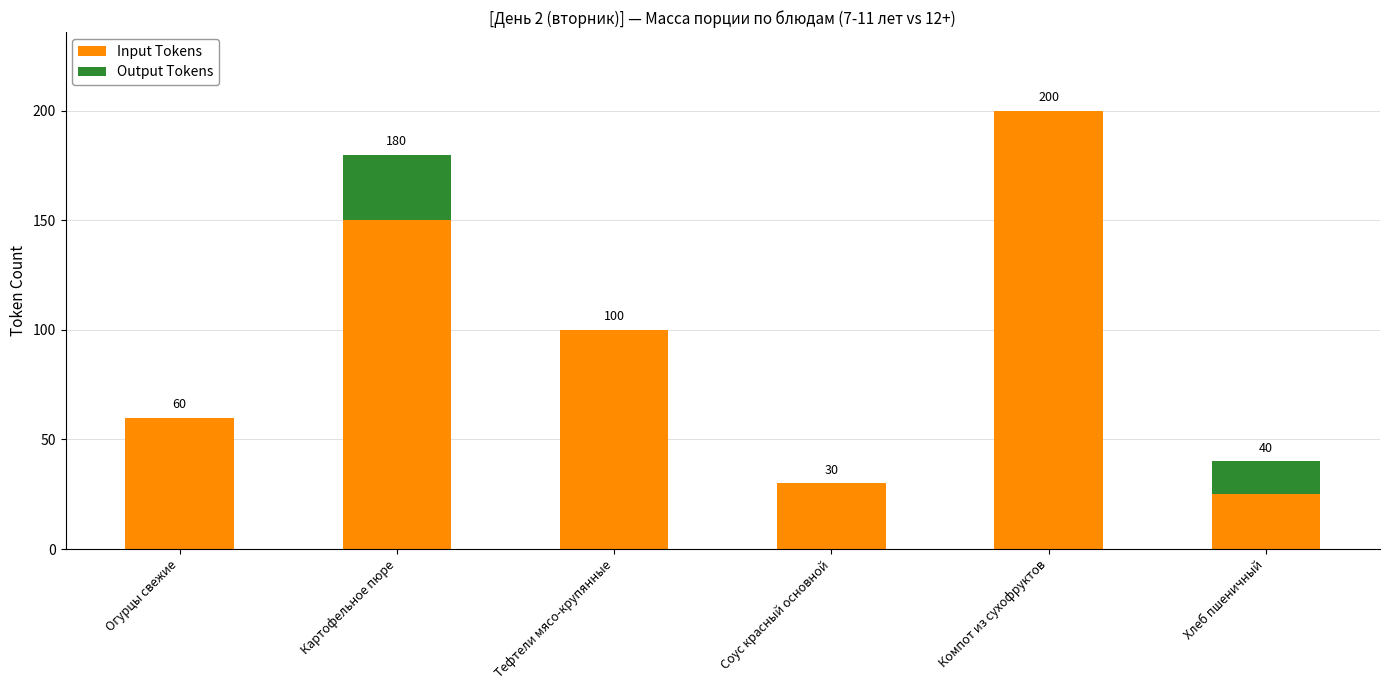

Reading right to left, transcribe the values for Input Tokens.

Хлеб пшеничный=25	Компот из сухофруктов=200	Соус красный основной=30	Тефтели мясо-крупянные=100	Картофельное пюре=150	Огурцы свежие=60